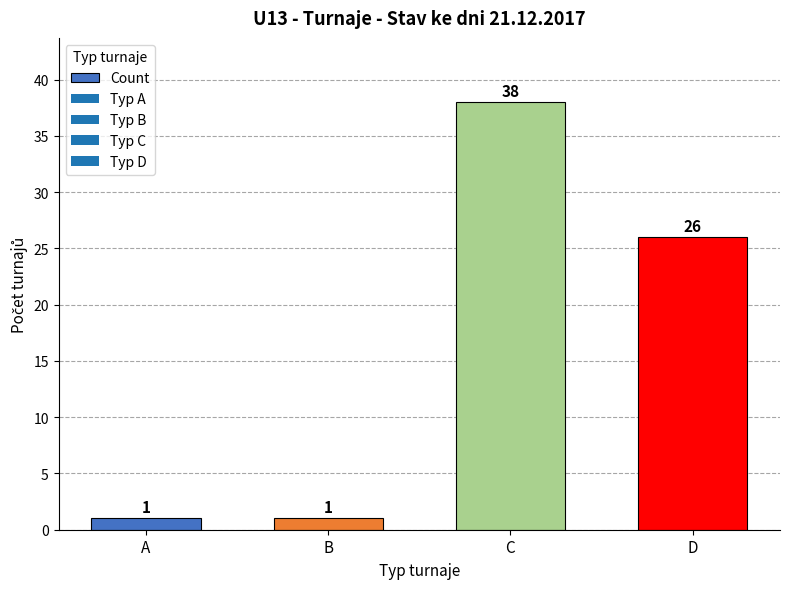

Reading left to right, what are all the values shown in this chart?

1	1	38	26